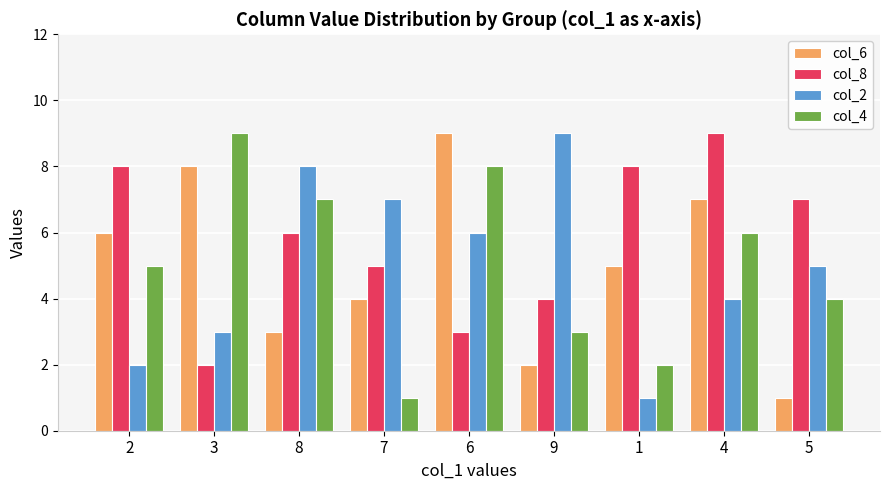

Are the bars horizontal?

No